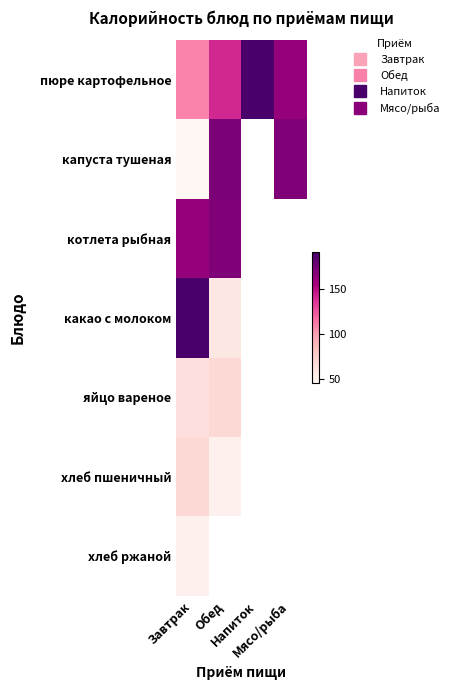

What is the total value across all series at Завтрак?

686.6